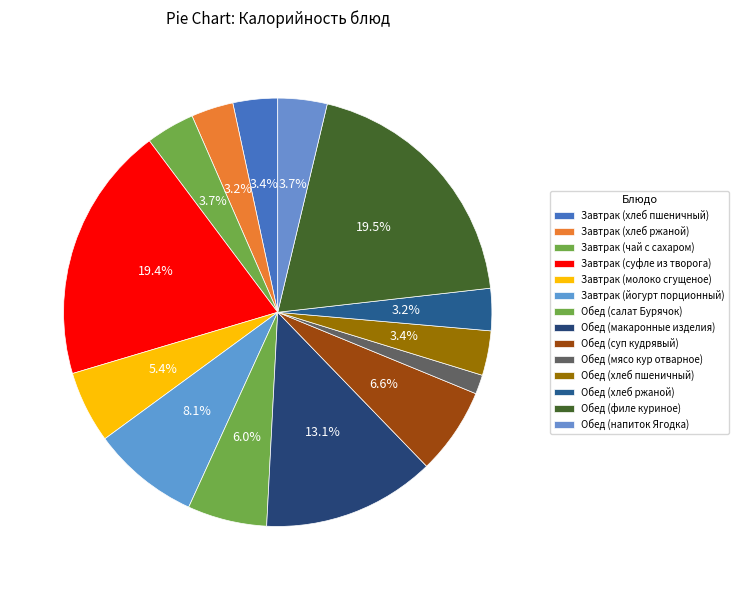

Is there any slice that represents more than half of the pie?

No